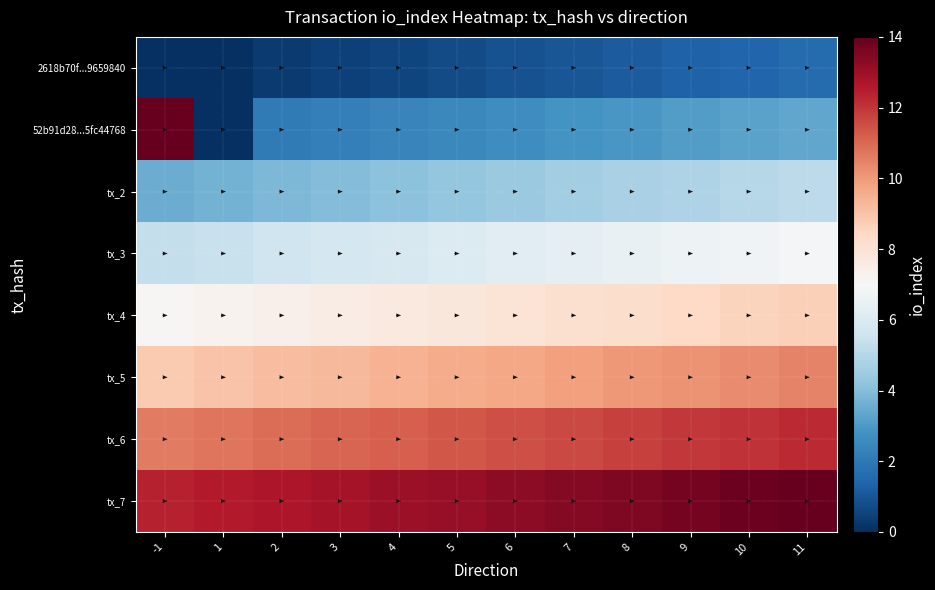

The tx_6 series shows 6.0 at 3. True or false?

False